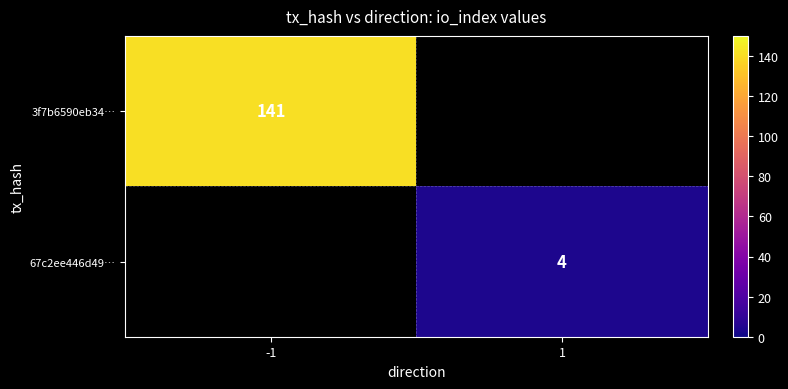

The value of 67c2ee446d49… at 1 is 4. True or false?

True